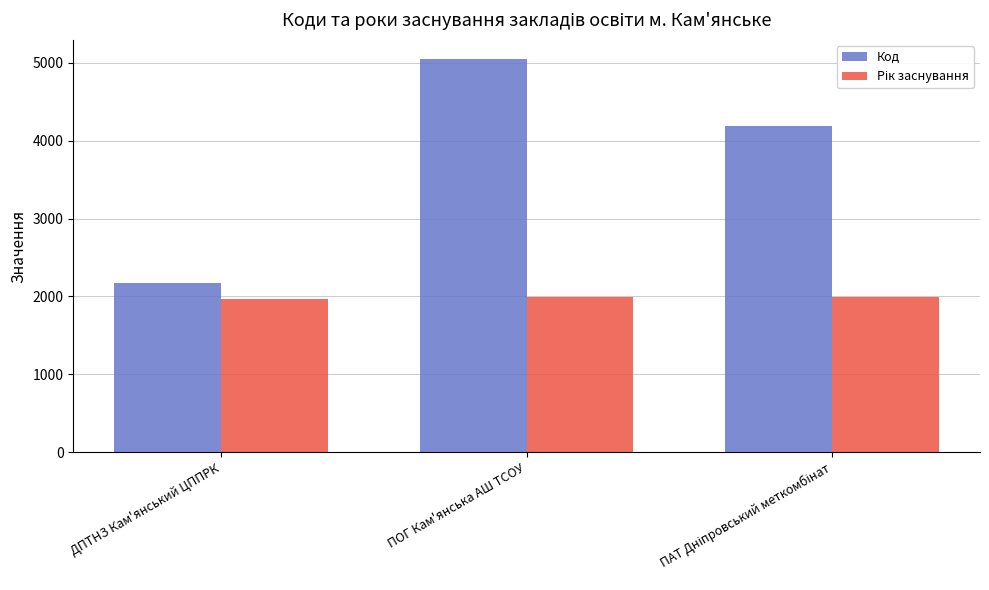

The value of Код at ПОГ Кам'янська АШ ТСОУ is 5041. True or false?

True